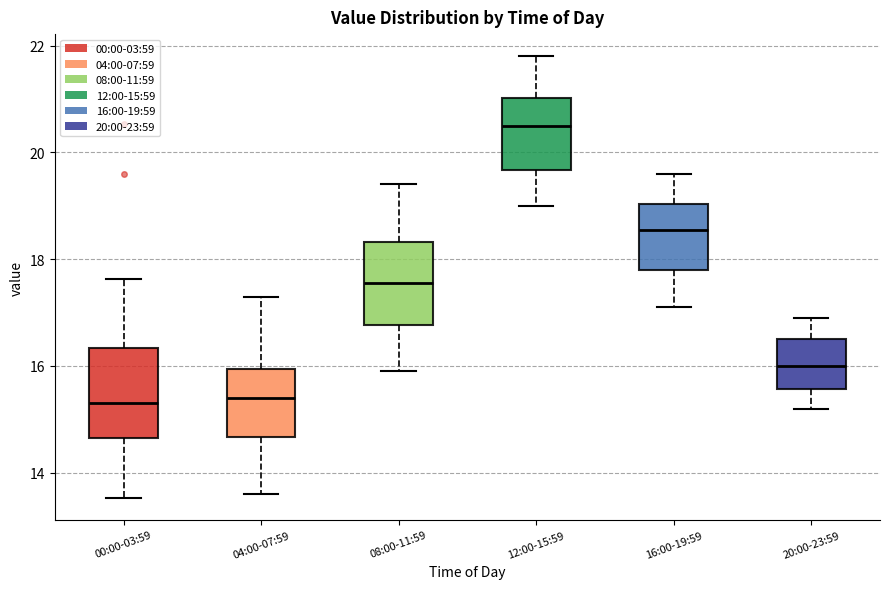

Where does the median line of the box for 08:00-11:59 sit on the y-axis? The values are not printed on the chart, so give them approximately, as read against the axis.

17.6